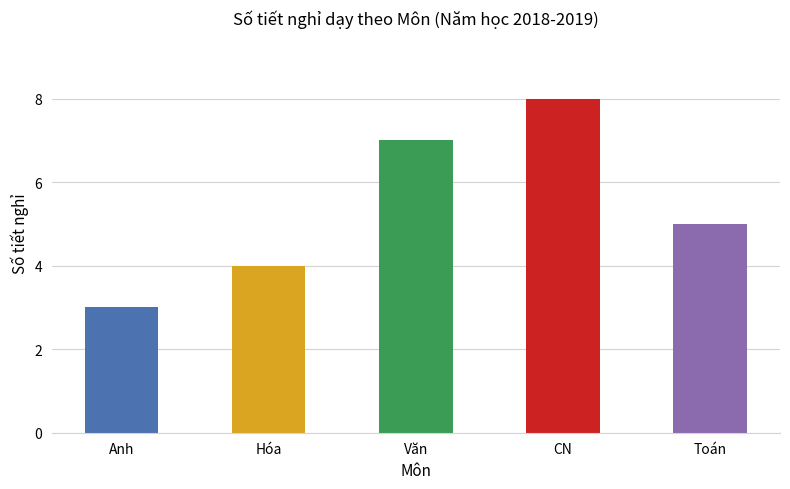

Between CN and Toán, which is larger?

CN